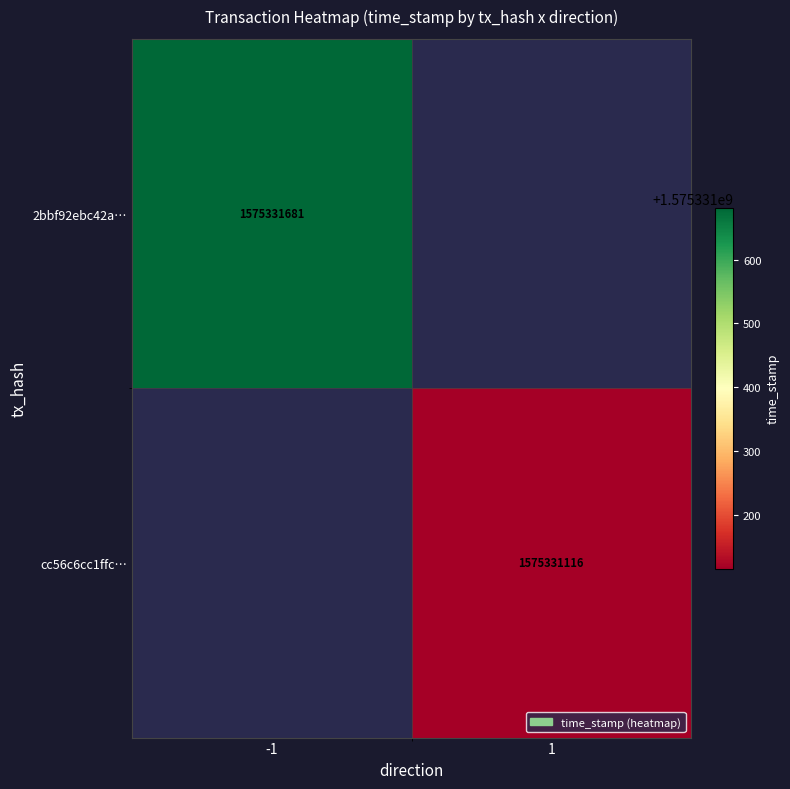

What value does the cc56c6cc1ffcf06a57b7b4899a271a11f590bbf series have at 1?

1575331116